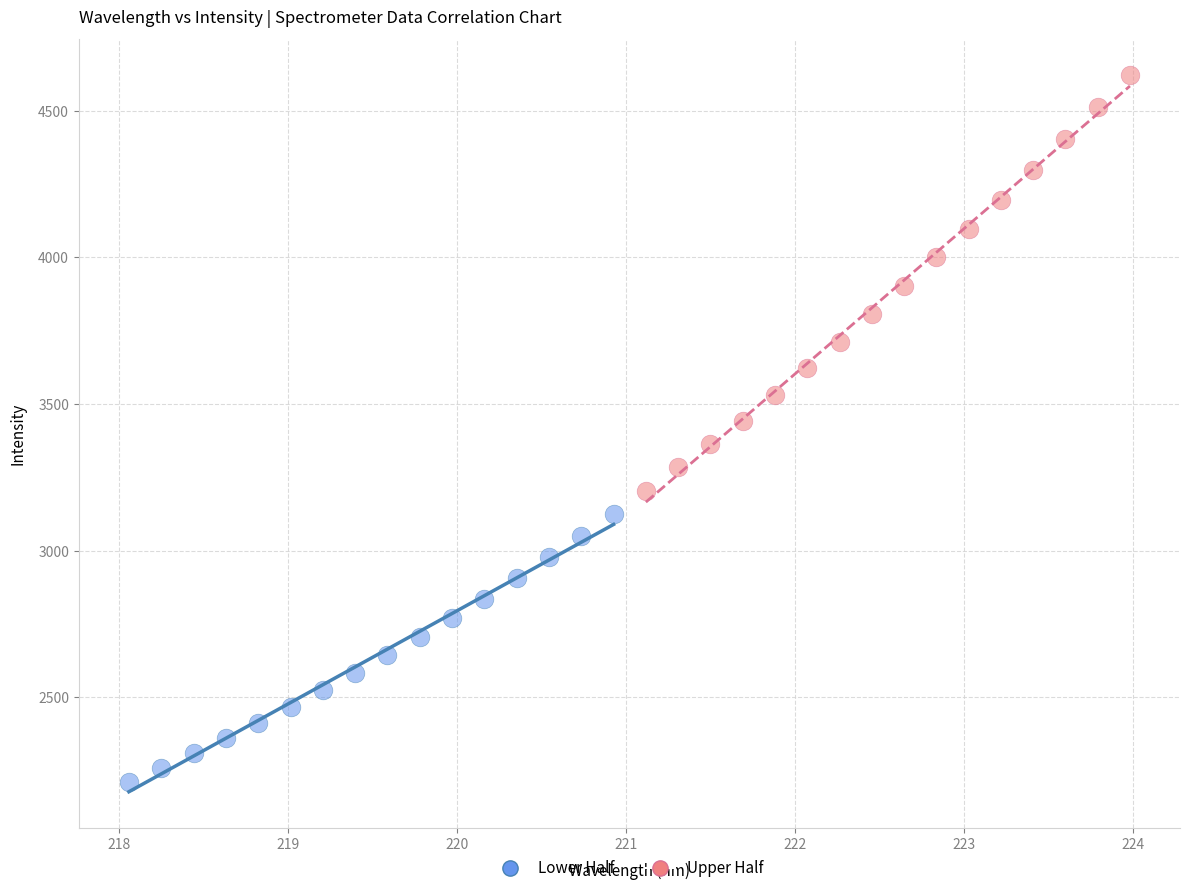

Which series reaches the minimum Y coordinate?

Lower Half